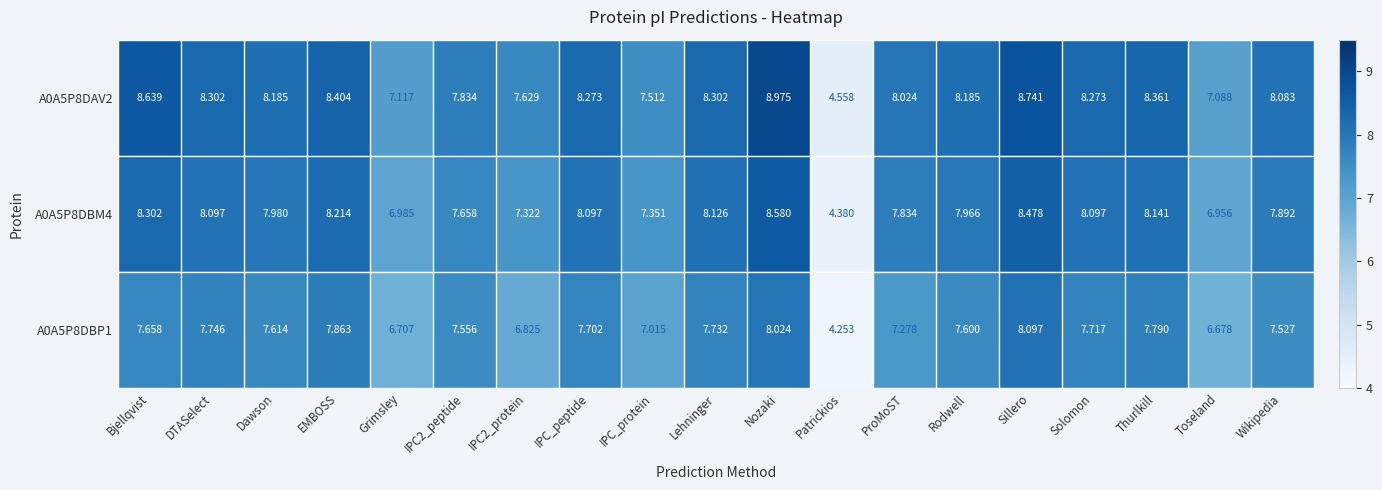

At which label does A0A5P8DBP1 first exceed 7?

Bjellqvist